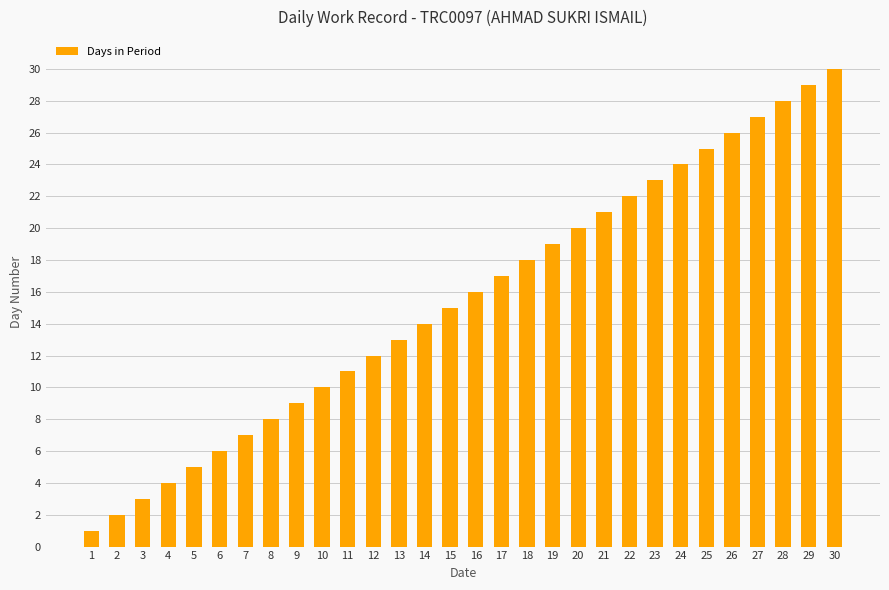

Reading left to right, extract all data points from this chart.

1=1	2=2	3=3	4=4	5=5	6=6	7=7	8=8	9=9	10=10	11=11	12=12	13=13	14=14	15=15	16=16	17=17	18=18	19=19	20=20	21=21	22=22	23=23	24=24	25=25	26=26	27=27	28=28	29=29	30=30